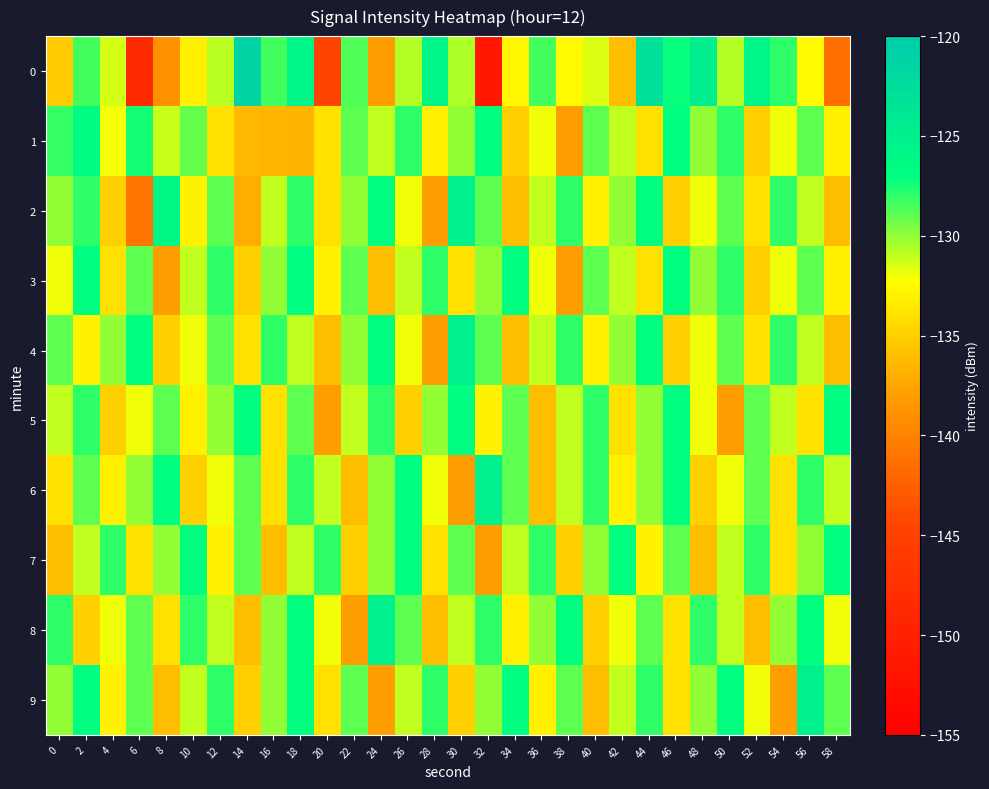

Between 50 and 56, which is larger?

50